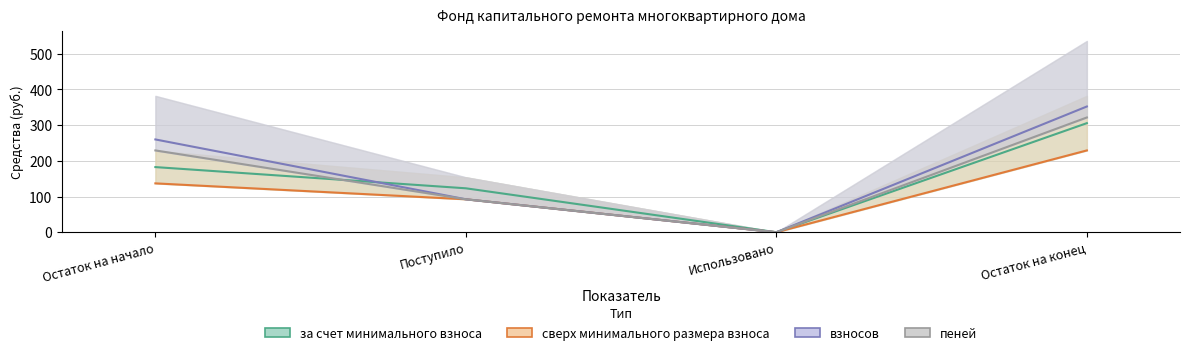

Is it true that сверх минимального размера взноса equals 356.7 at Остаток на конец?

False